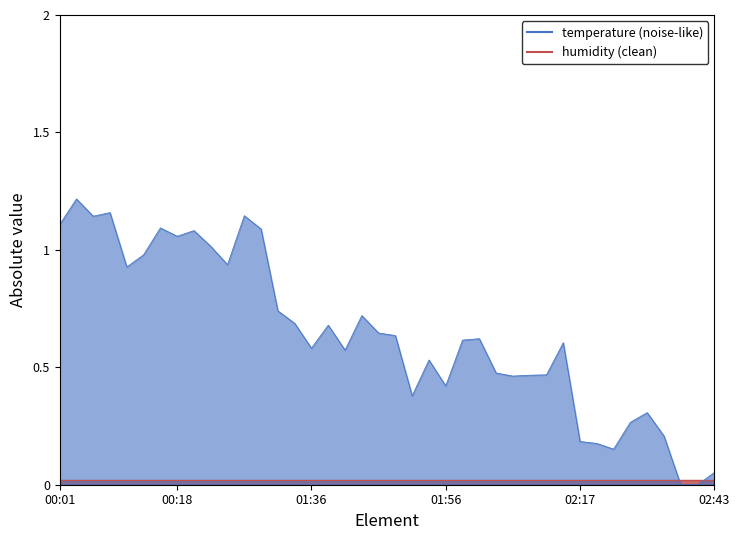

Where is temperature line nearest to the value 0?

37